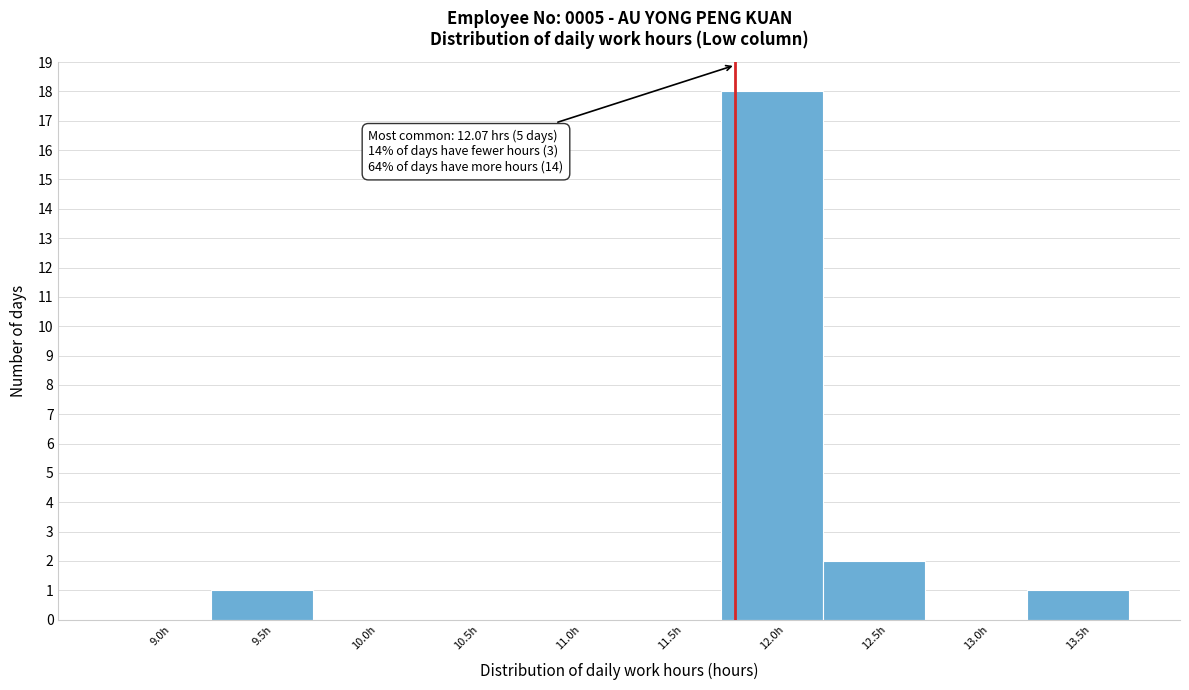

Reading left to right, what are all the values shown in this chart?

9.0h=0	9.5h=1	10.0h=0	10.5h=0	11.0h=0	11.5h=0	12.0h=18	12.5h=2	13.0h=0	13.5h=1